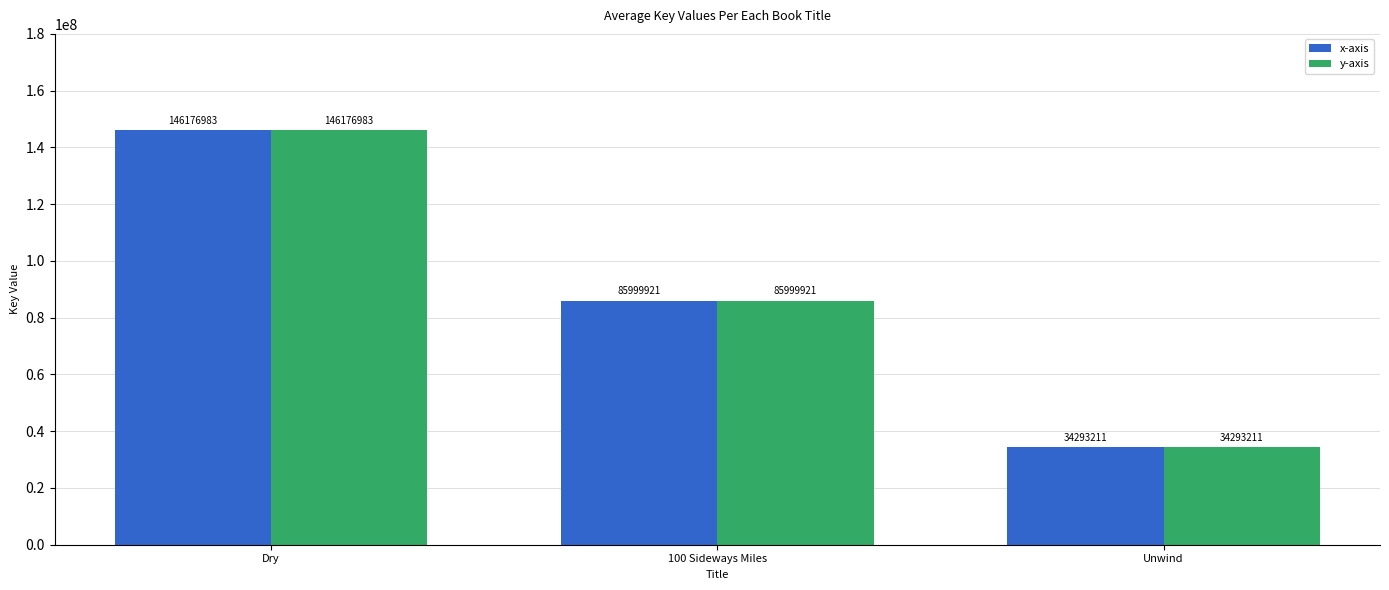

Which category has the lowest value in the y-axis series?

Unwind